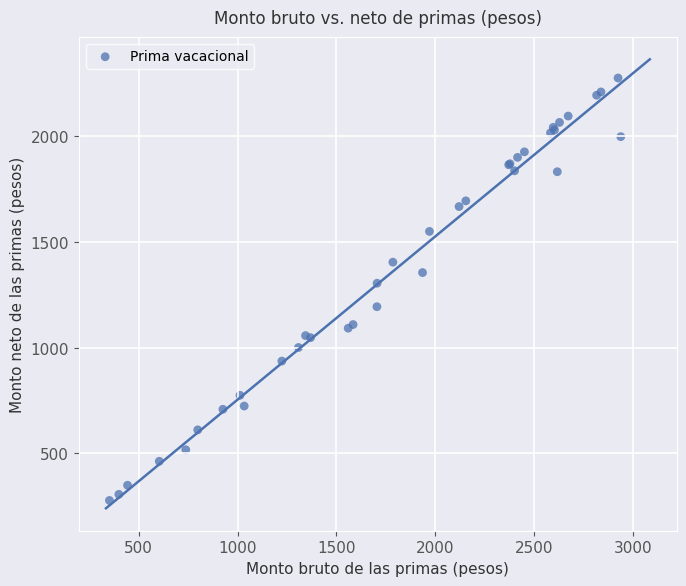

What Y value in the scatter plot is closest to 1276?

1305.1